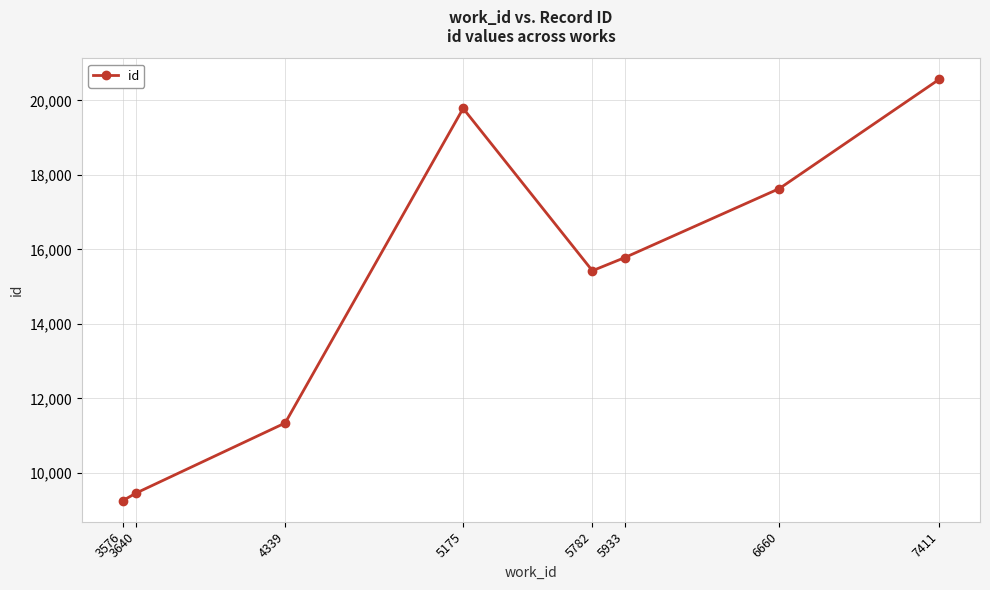

Between 3576 and 7411, which is larger?

7411